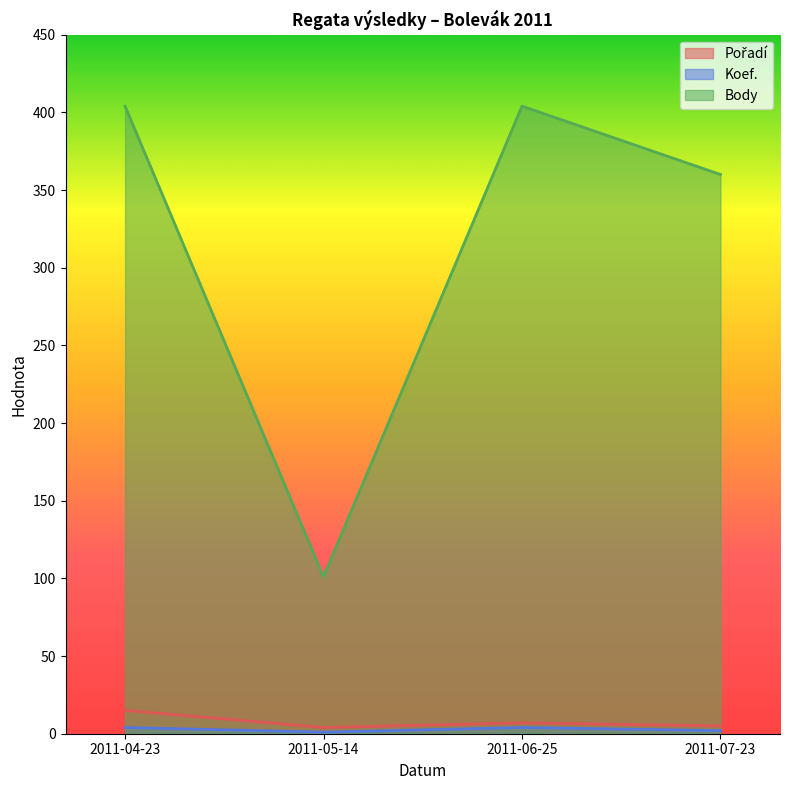

Rank the series by their maximum value, from highest to lowest.

Body, Pořadí, Koef.